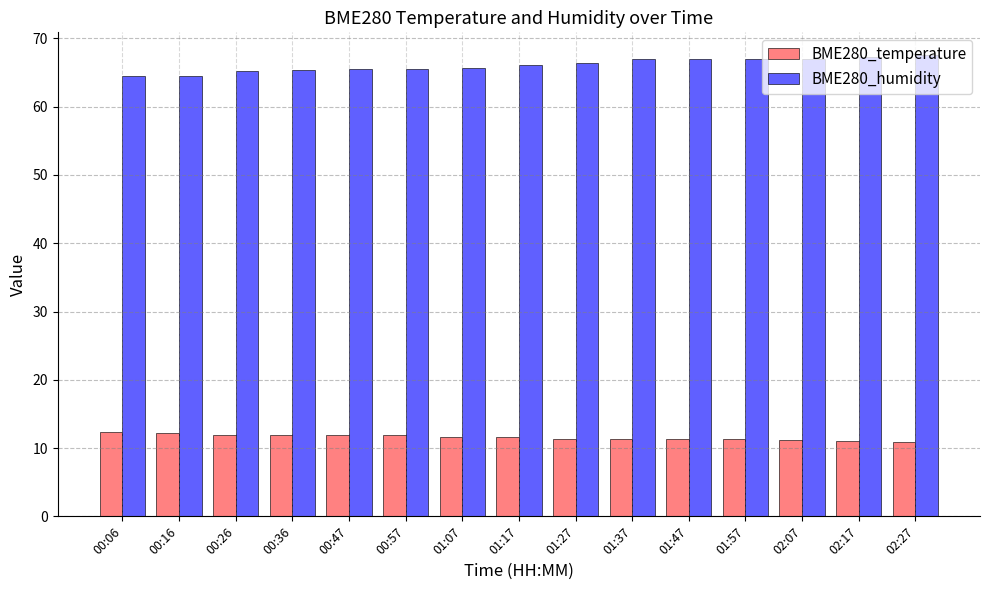

What is the spread (max minus min) of values at 02:07?

55.7